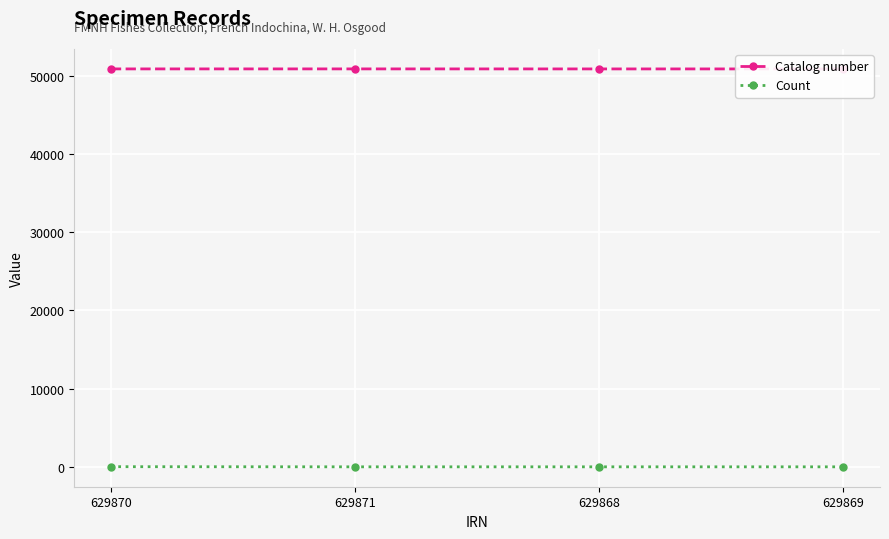

At 629870, list the series in order from smallest to largest.

Count, Catalog number